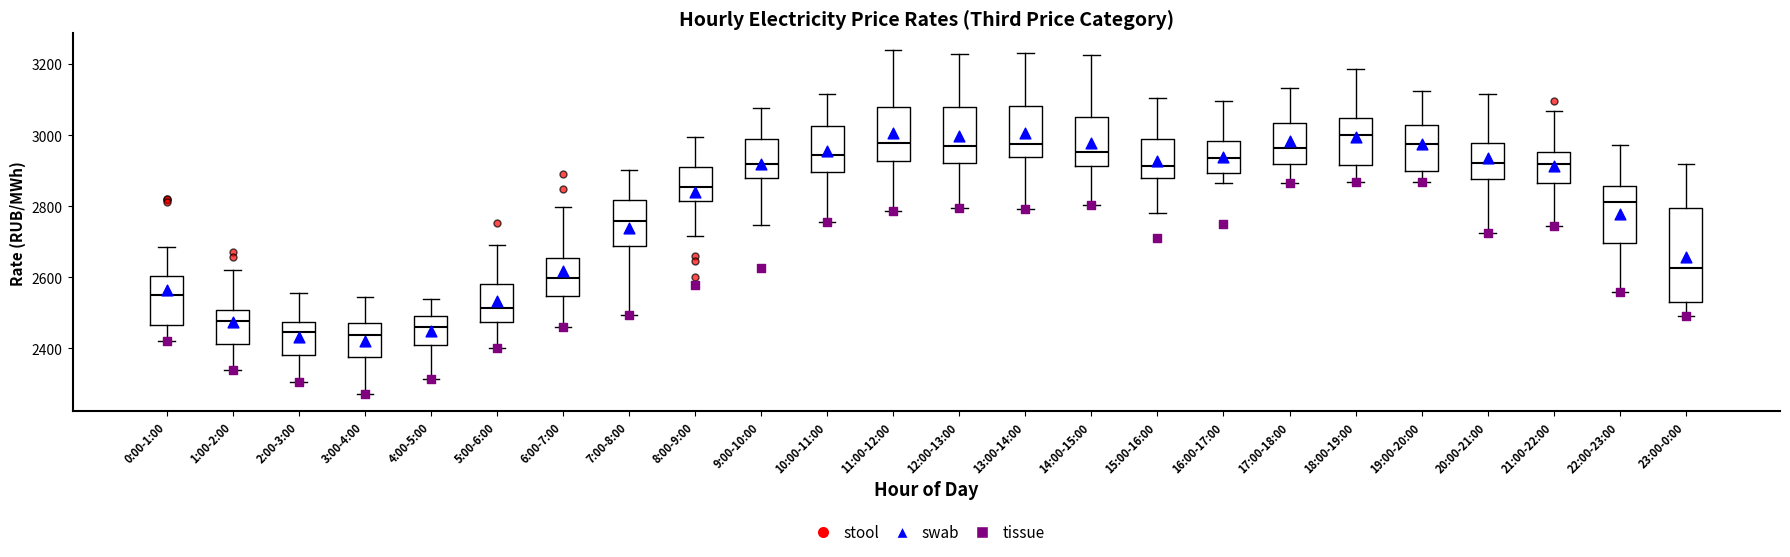

Where does the median line of the box for 2:00-3:00 sit on the y-axis? The values are not printed on the chart, so give them approximately, as read against the axis.

2440